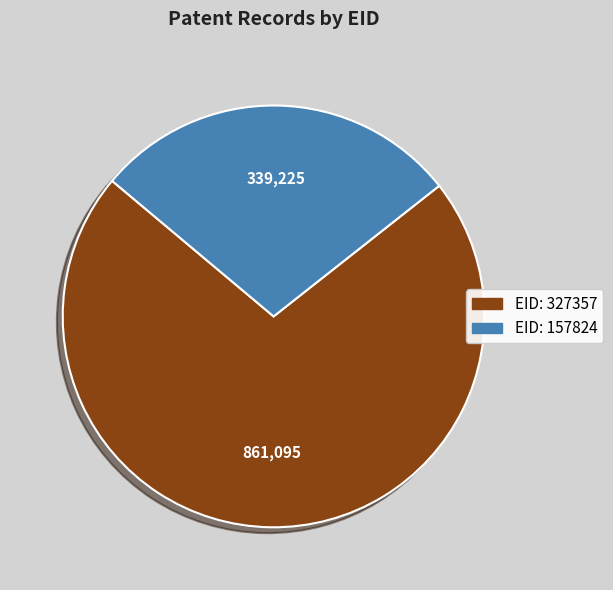

How many segments does this pie chart have?

2